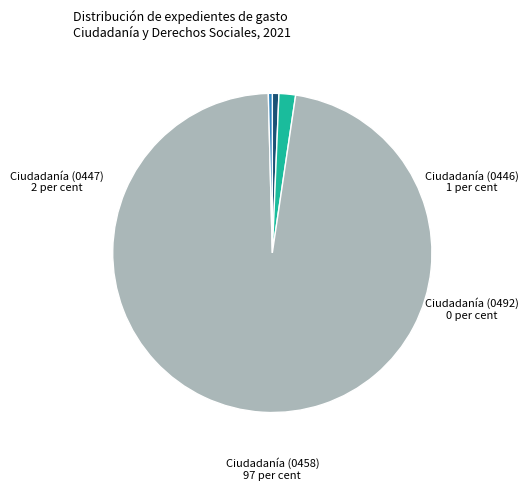

Does any single category account for the majority?

Yes